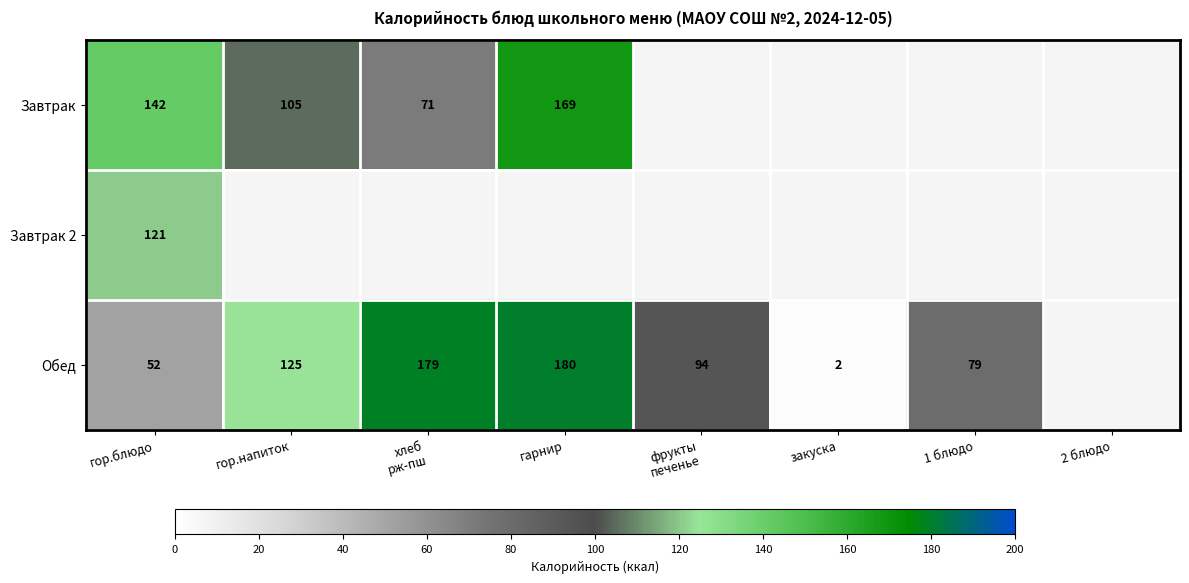

Is it true that Обед equals 28 at гор.блюдо?

False